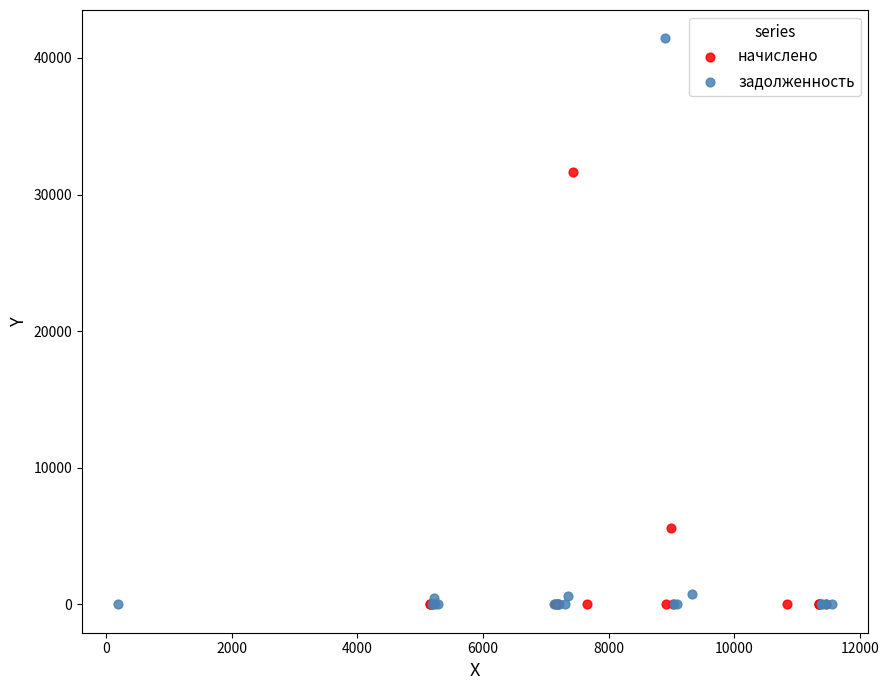

Which series reaches the maximum Y coordinate?

задолженность